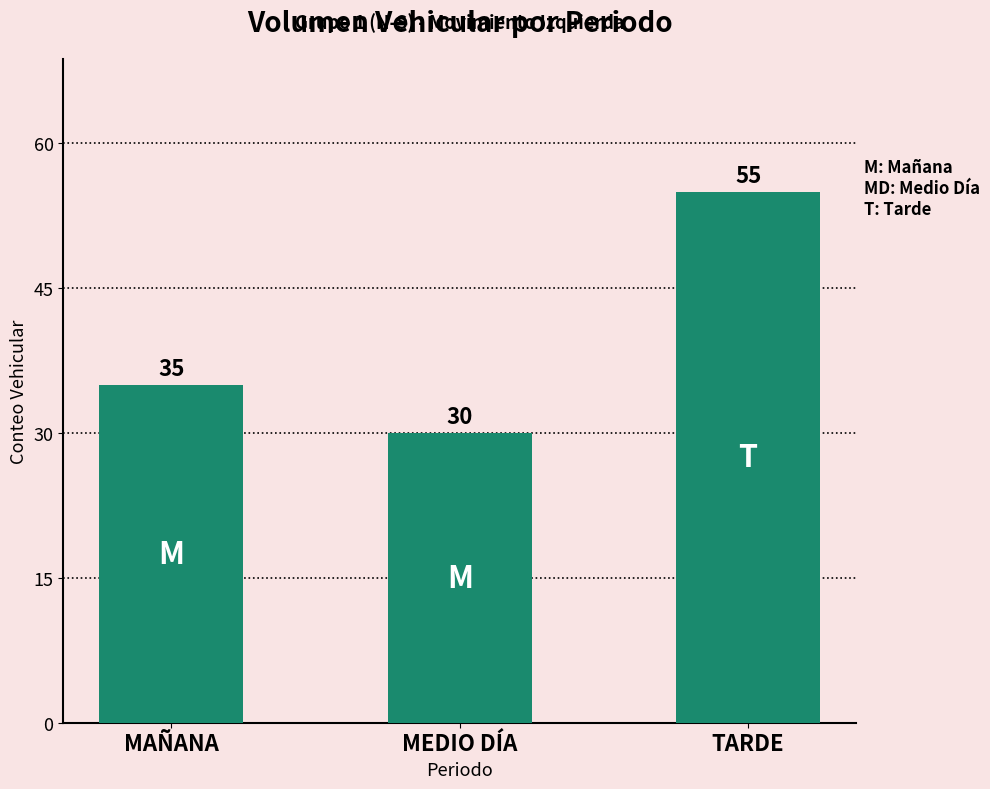

How many bars are there in total?

3